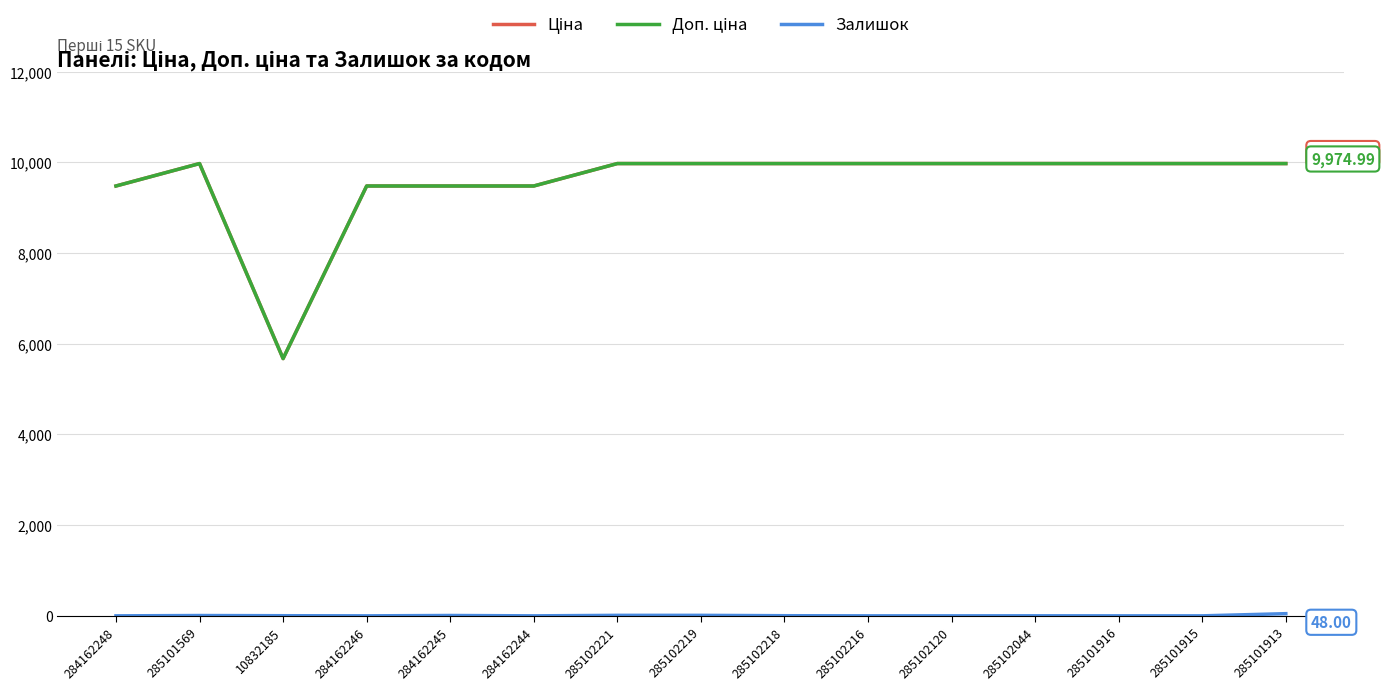

Reading right to left, list all the values displayed in this chart.

Ціна: 9975.0	9975.0	9975.0	9975.0	9975.0	9975.0	9975.0	9975.0	9975.0	9480.1	9480.1	9480.1	5673.8	9975.0	9480.1
Доп. ціна: 9975.0	9975.0	9975.0	9975.0	9975.0	9975.0	9975.0	9975.0	9975.0	9480.1	9480.1	9480.1	5673.8	9975.0	9480.1
Залишок: 48.0	0.0	0.0	1.0	0.0	0.0	3.0	11.0	11.0	0.0	8.0	0.0	3.0	7.0	0.0